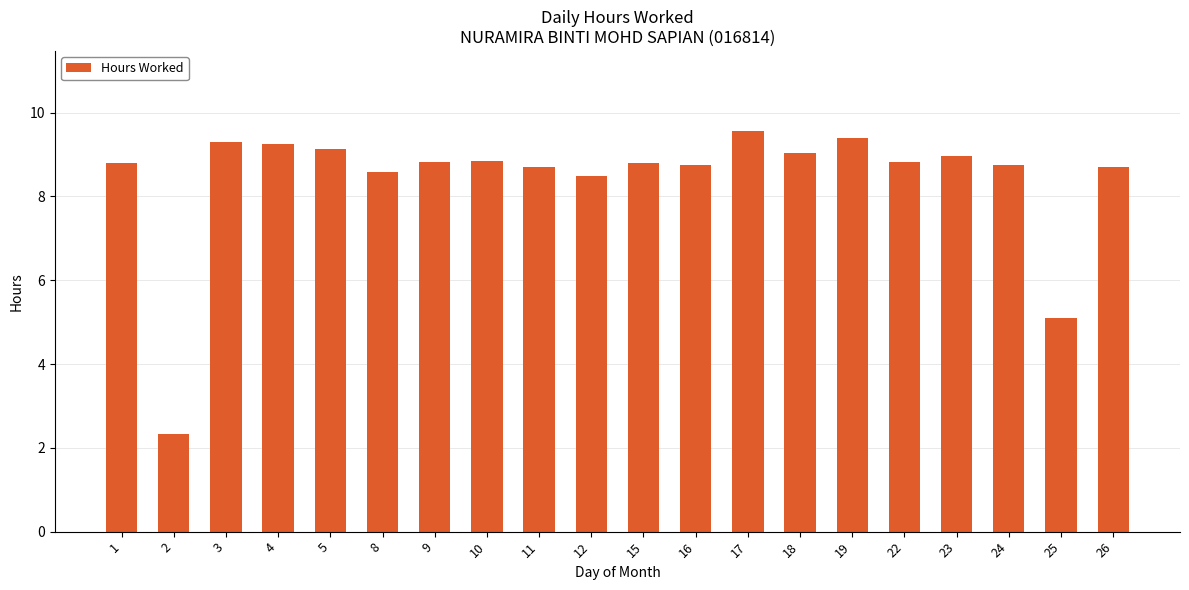

What is the approximate value at 8?

8.6